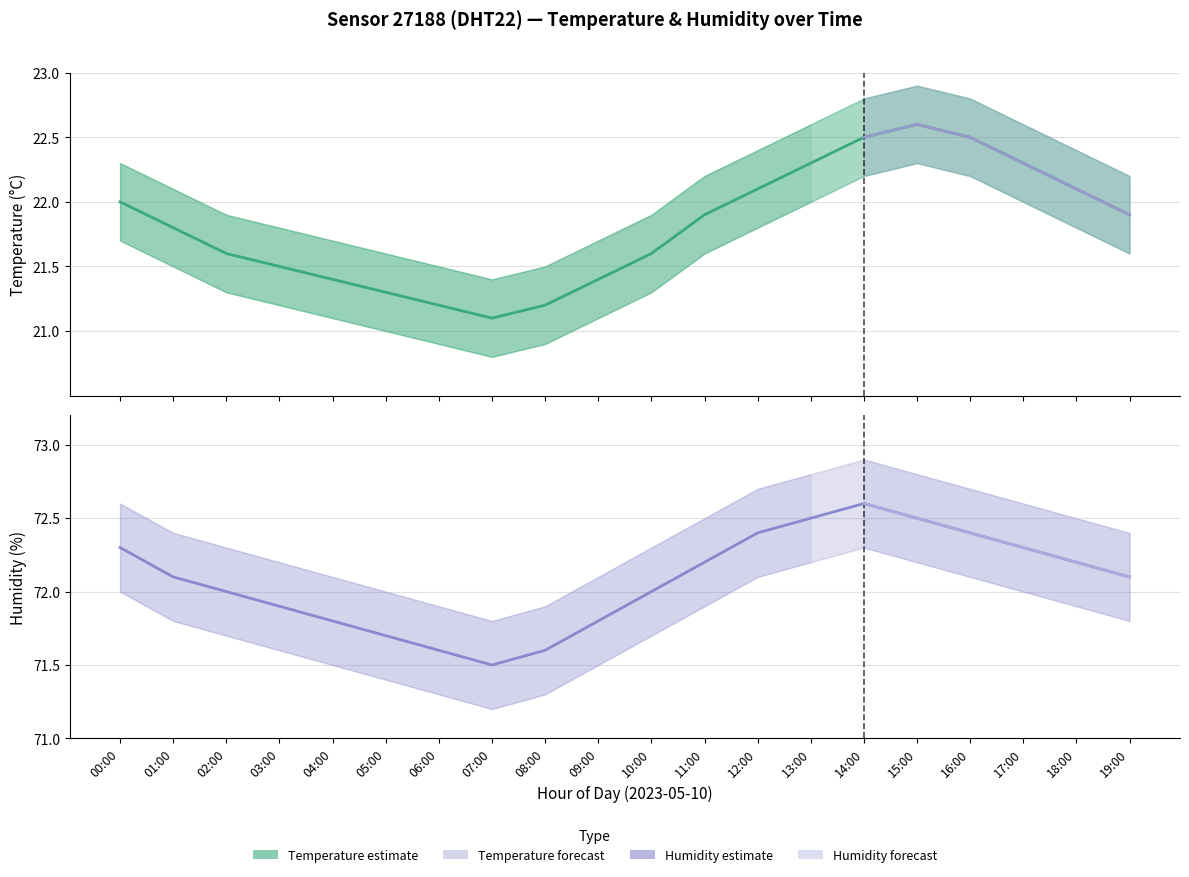

What is the maximum value for humidity?

72.6